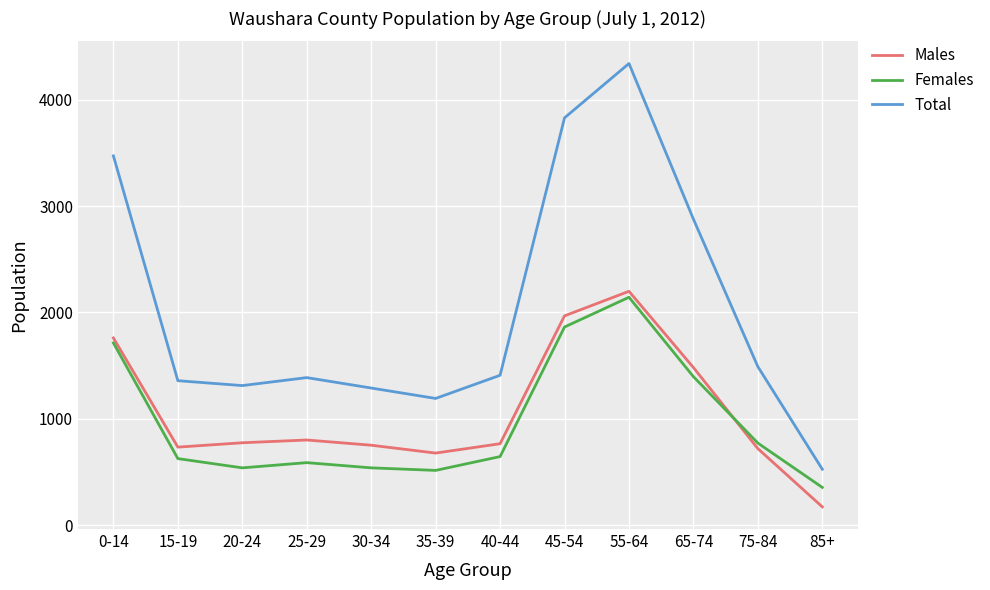

What position from the right is 45-54?

5